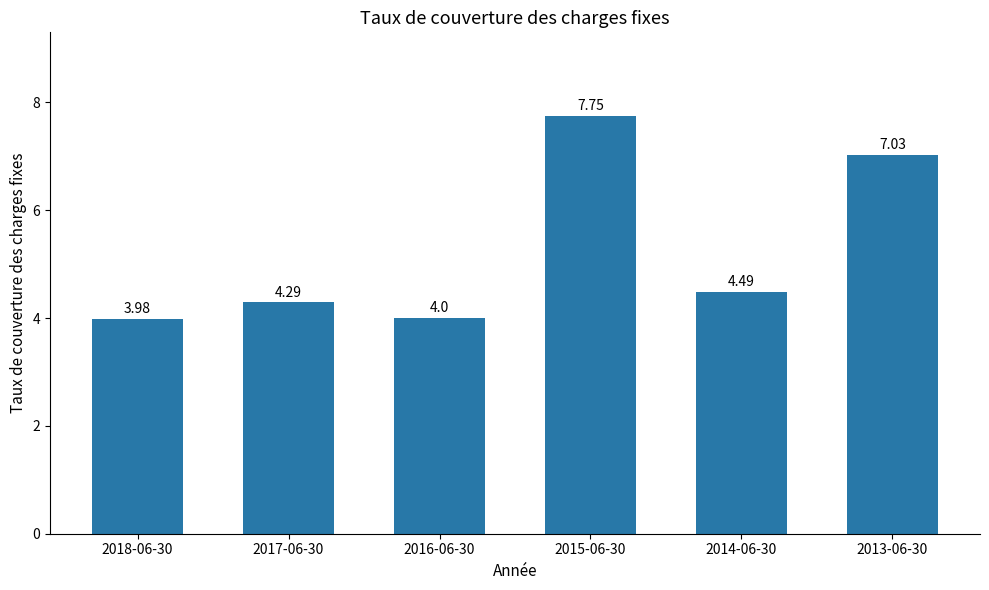

Which has a higher value, 2016-06-30 or 2015-06-30?

2015-06-30